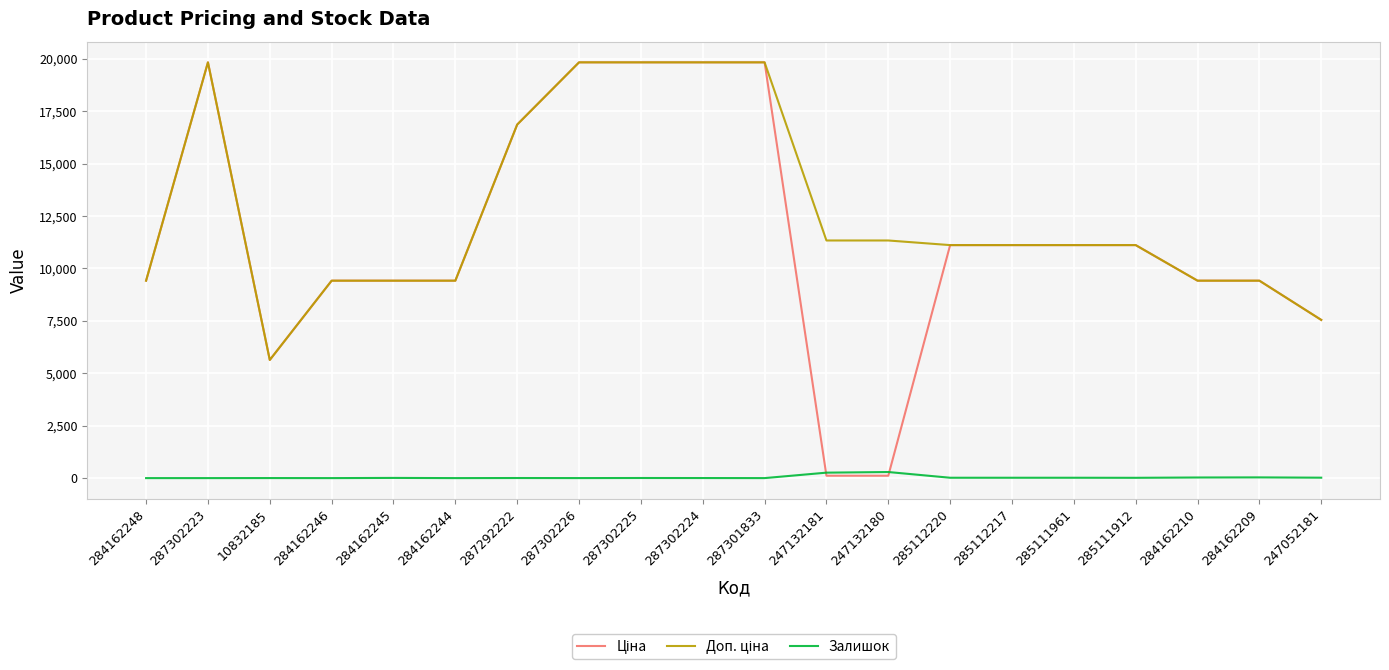

What is the greatest value displayed?

19831.1